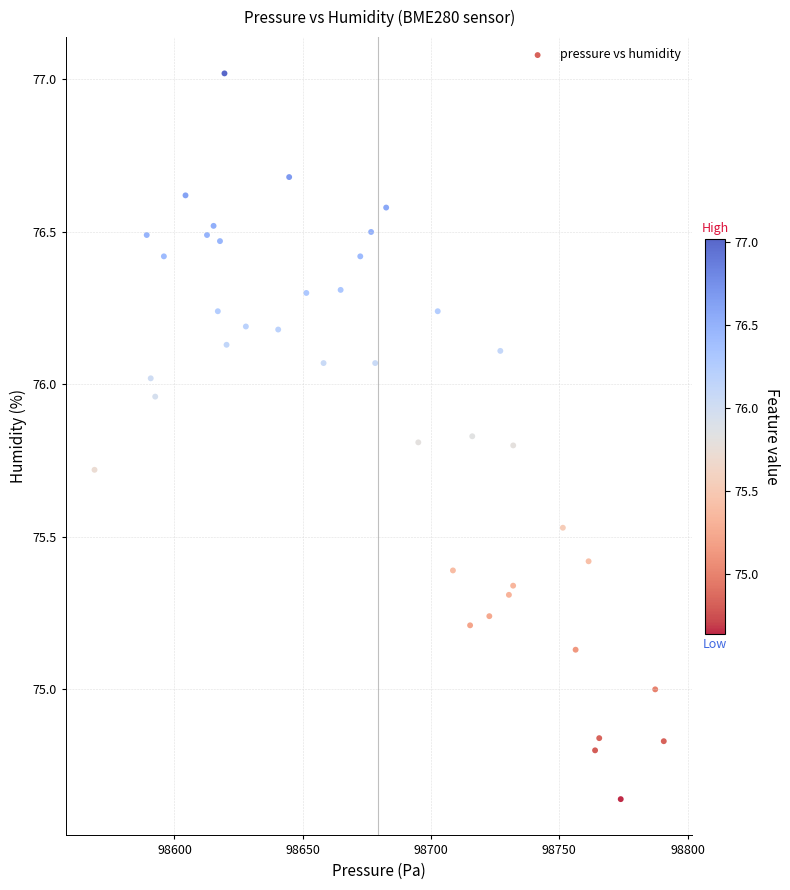

What is the range of X values (max minus min)?

221.9